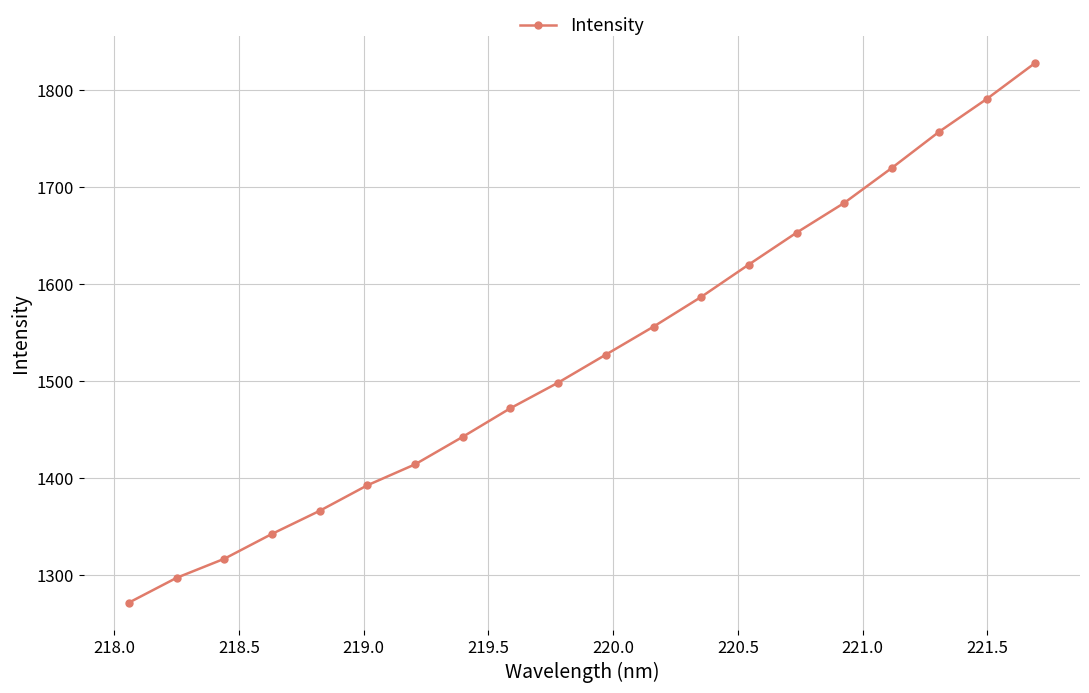

What is the maximum value shown in the chart?

1827.5